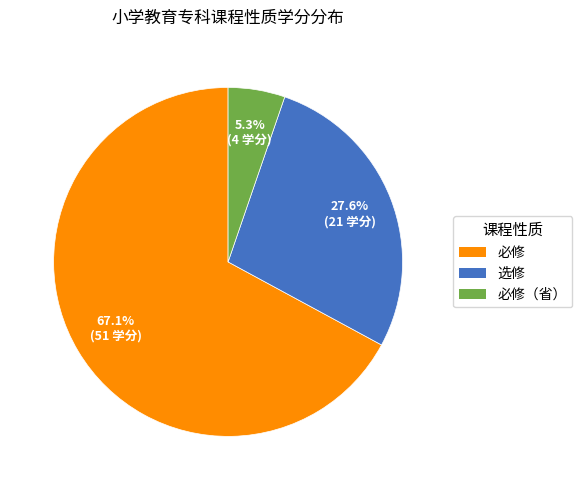

Rank the categories by value from lowest to highest.

必修（省）, 选修, 必修